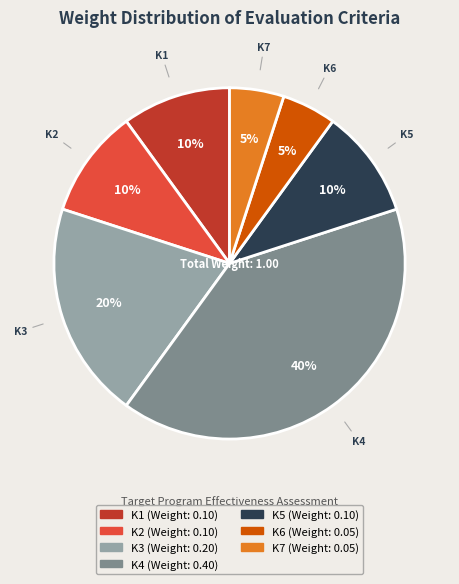

Does K4 represent more than half of the total?

No